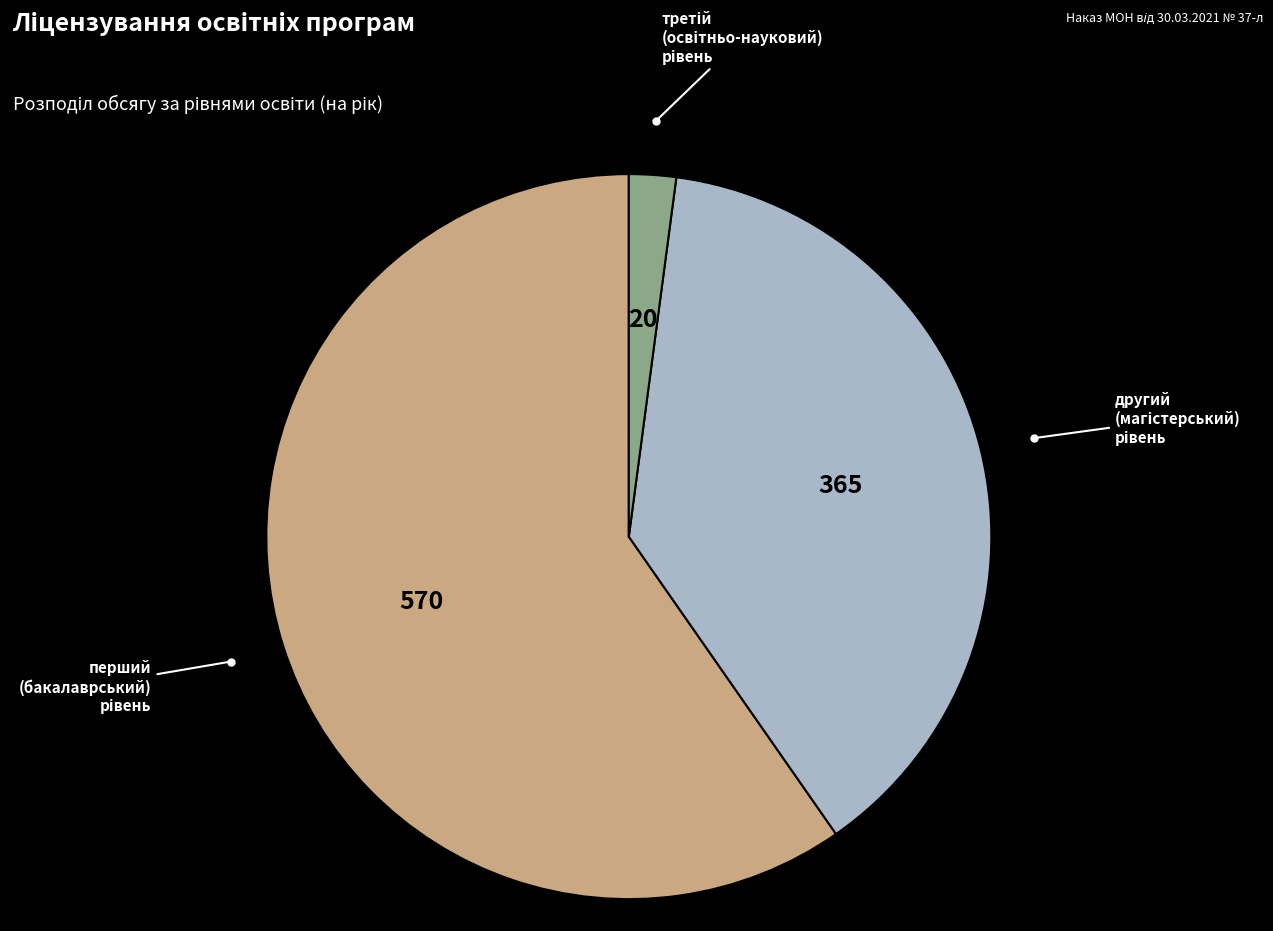

Is there any slice that represents more than half of the pie?

Yes